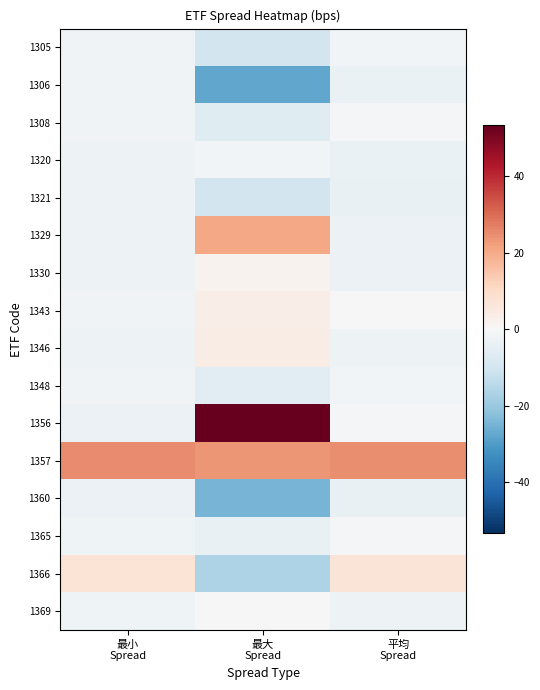

Reading left to right, transcribe all the data shown in this chart.

1305: 最小
Spread=-1.9	最大
Spread=-9.6	平均
Spread=-1.7
1306: 最小
Spread=-1.9	最大
Spread=-27.6	平均
Spread=-3.4
1308: 最小
Spread=-1.9	最大
Spread=-6.5	平均
Spread=-1.2
1320: 最小
Spread=-2.5	最大
Spread=-1.4	平均
Spread=-3.6
1321: 最小
Spread=-2.5	最大
Spread=-9.9	平均
Spread=-4.0
1329: 最小
Spread=-2.5	最大
Spread=20.5	平均
Spread=-3.0
1330: 最小
Spread=-2.5	最大
Spread=1.8	平均
Spread=-3.0
1343: 最小
Spread=-1.7	最大
Spread=3.5	平均
Spread=-0.2
1346: 最小
Spread=-2.5	最大
Spread=3.8	平均
Spread=-2.8
1348: 最小
Spread=-1.9	最大
Spread=-6.0	平均
Spread=-1.4
1356: 最小
Spread=-3.0	最大
Spread=53.4	平均
Spread=-0.6
1357: 最小
Spread=25.3	最大
Spread=23.5	平均
Spread=24.8
1360: 最小
Spread=-3.0	最大
Spread=-24.6	平均
Spread=-3.9
1365: 最小
Spread=-2.1	最大
Spread=-4.1	平均
Spread=-0.7
1366: 最小
Spread=7.1	最大
Spread=-16.6	平均
Spread=7.1
1369: 最小
Spread=-2.5	最大
Spread=-0.1	平均
Spread=-2.6